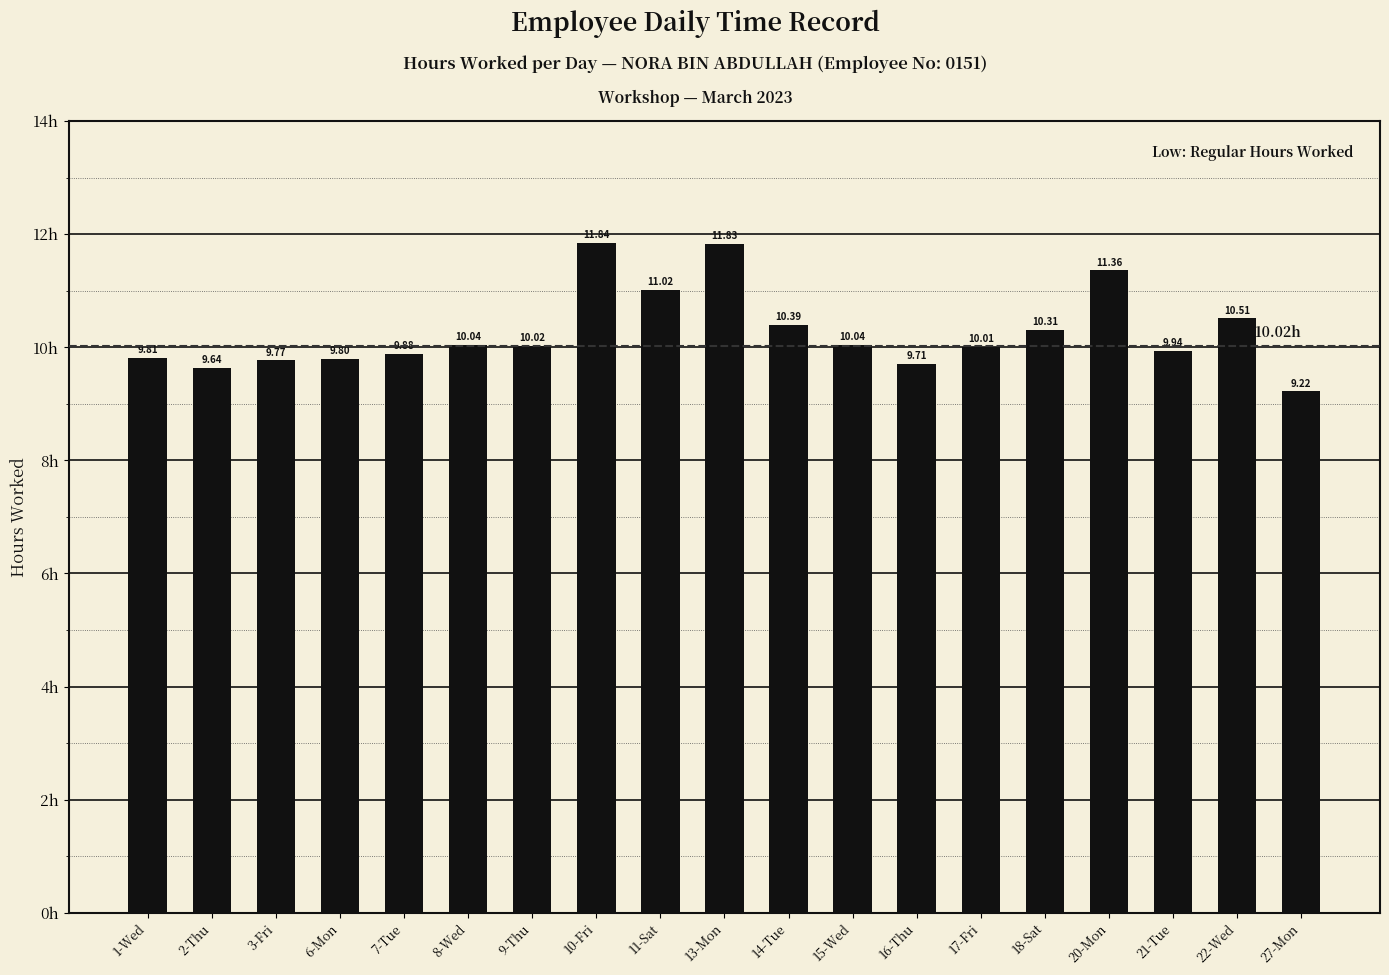

How many values are below 10?

8